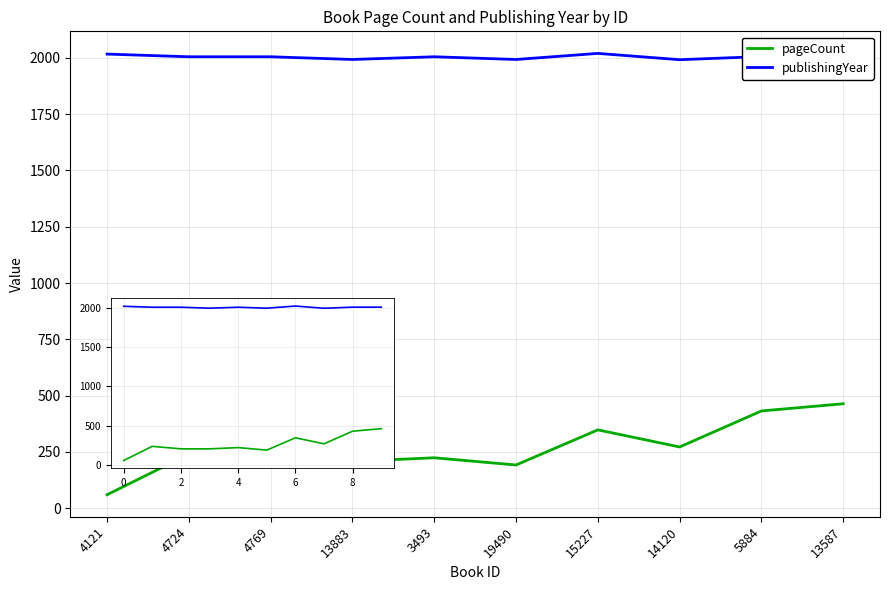

True or false: pageCount and publishingYear intersect in this chart.

False